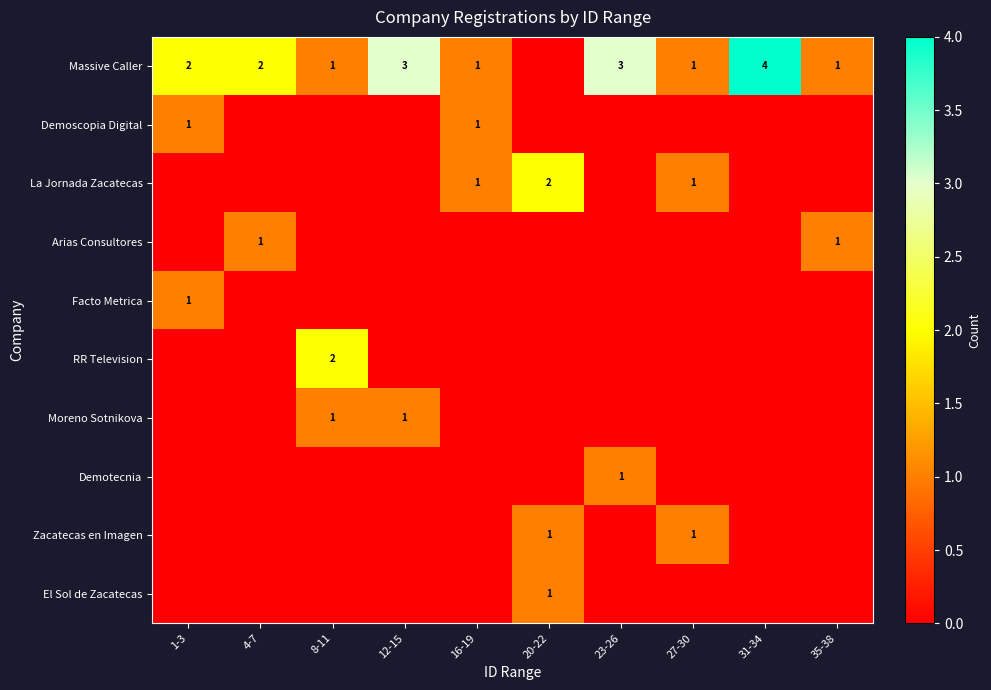

How many data points in Facto Metrica are above 0?

1